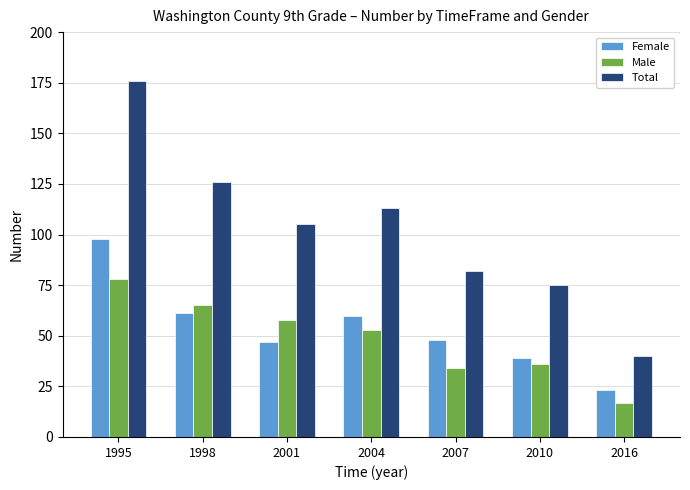

Which series has the largest total across all categories?

Total